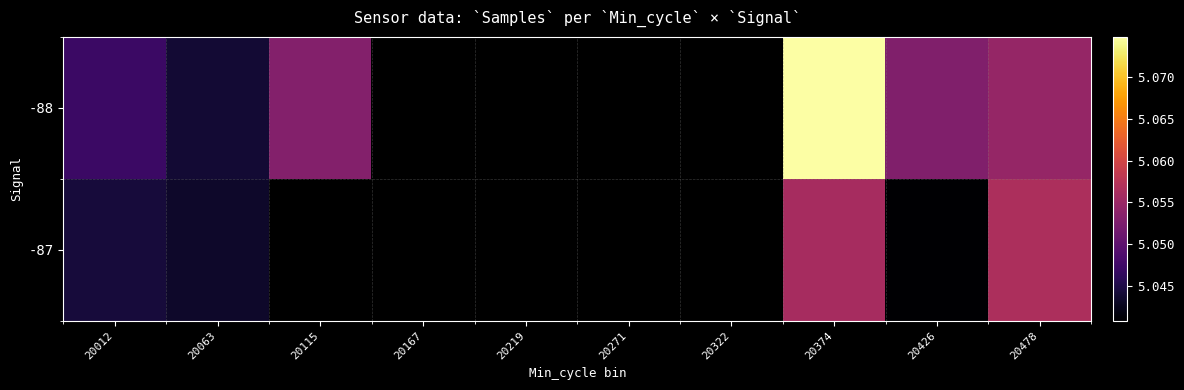

Is it true that -88 equals 3366757.4 at 20478?

False